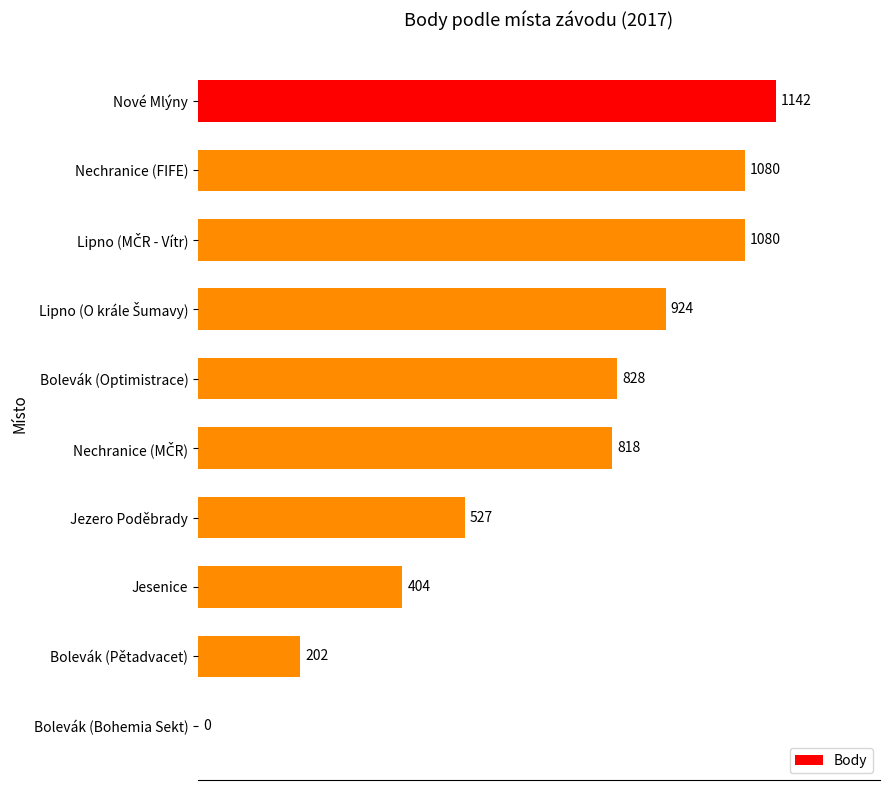

At which category does the chart reach its peak across all series?

Nové Mlýny